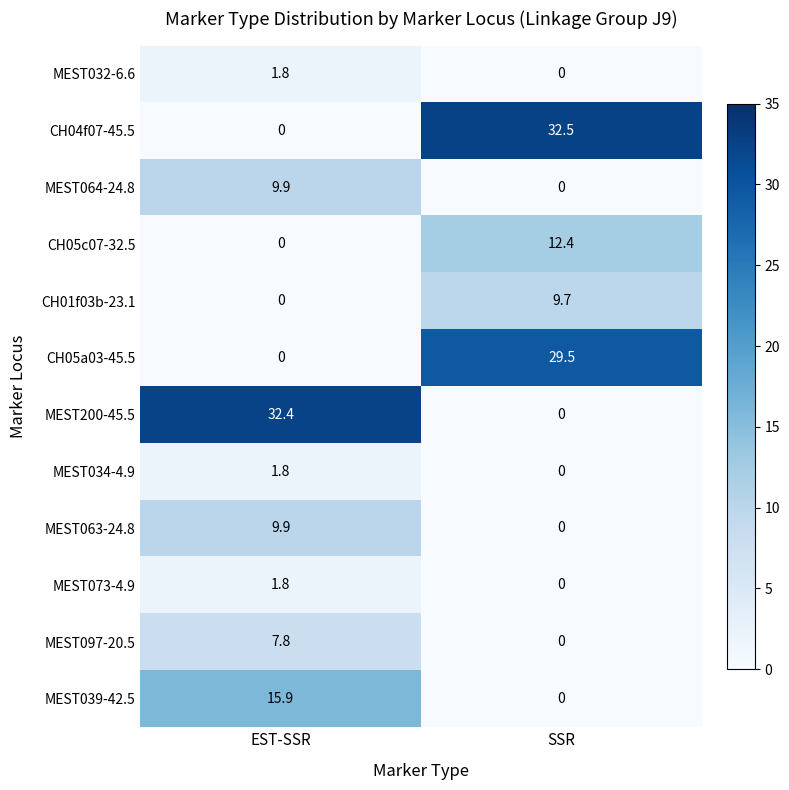

Which series has the widest spread of values?

CH04f07-45.5